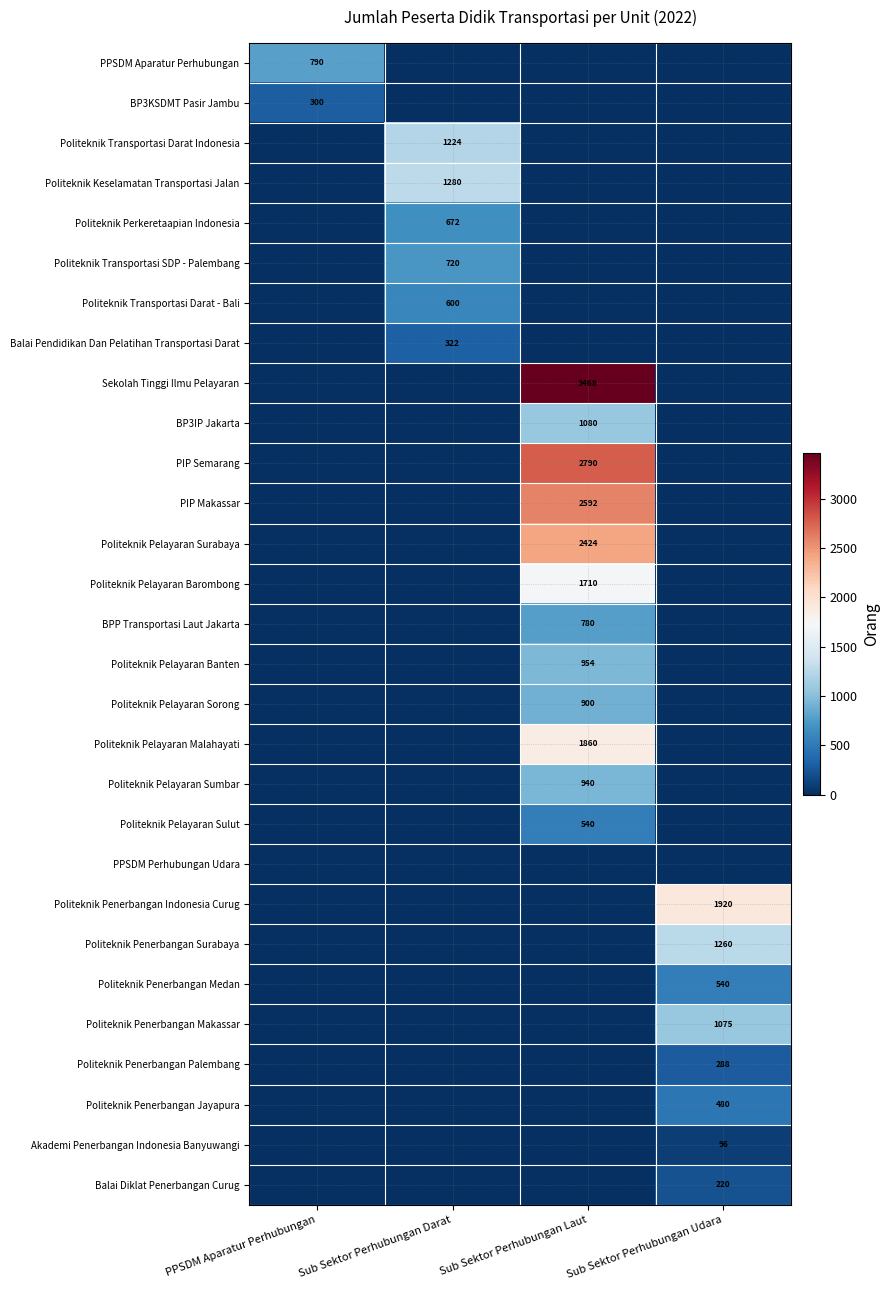

At which category is the sum across all series the highest?

Sub Sektor Perhubungan Laut